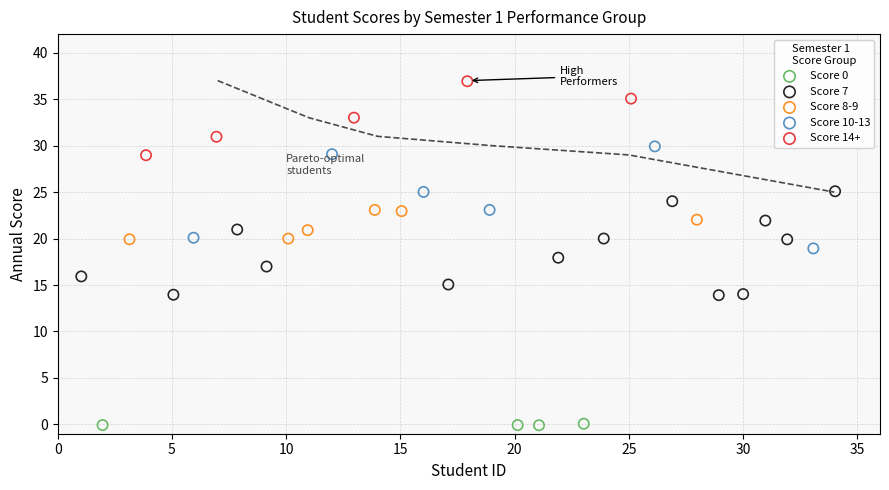

Which series contains the highest Y value?

Score 14+